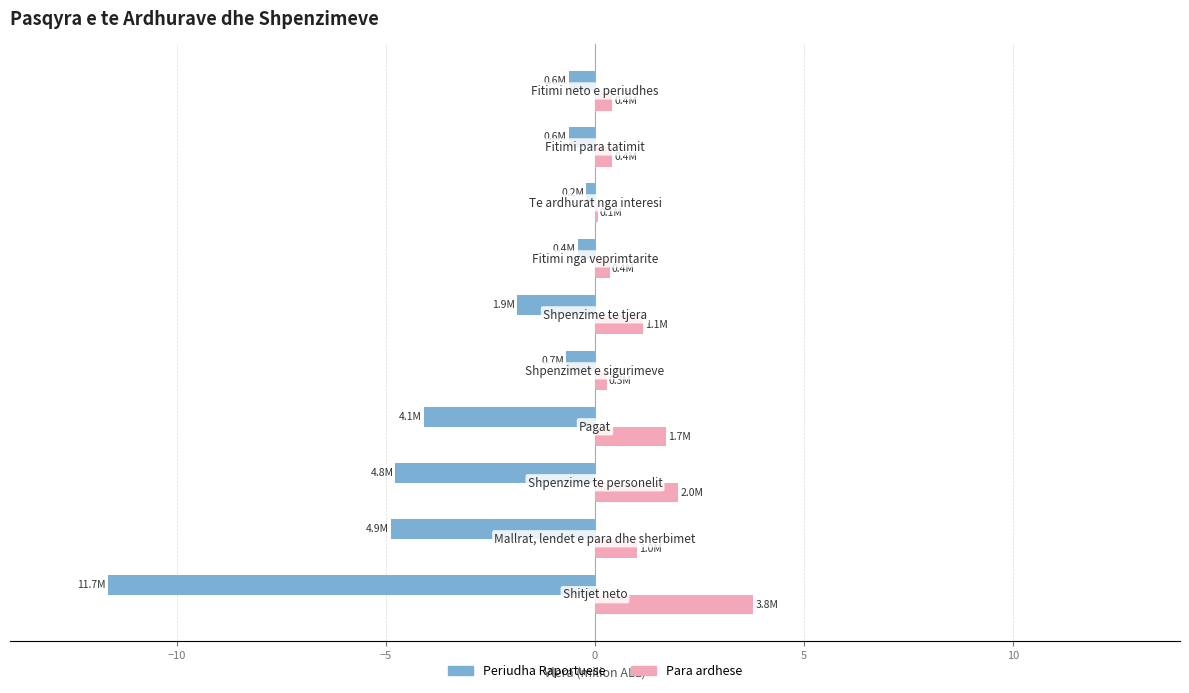

Which series has the largest total across all categories?

Para ardhese